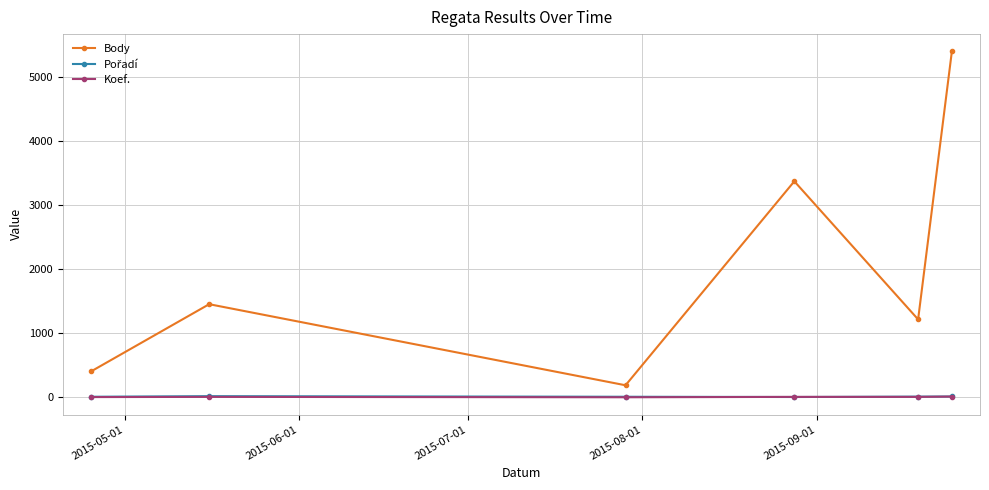

True or false: Koef. and Body cross at least once.

False